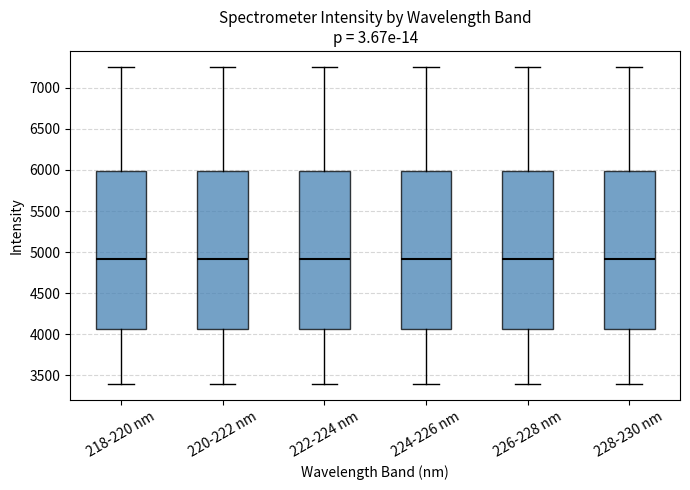

Reading left to right, read every box against the y-axis: the position of its median line, the range the box covers, and the ends of its whiskers. The values are not printed on the chart, so give them approximately, as read against the axis.

218-220 nm: median 4900, box 4050 to 6000, whiskers 3400 to 7250
220-222 nm: median 4900, box 4050 to 6000, whiskers 3400 to 7250
222-224 nm: median 4900, box 4050 to 6000, whiskers 3400 to 7250
224-226 nm: median 4900, box 4050 to 6000, whiskers 3400 to 7250
226-228 nm: median 4900, box 4050 to 6000, whiskers 3400 to 7250
228-230 nm: median 4900, box 4050 to 6000, whiskers 3400 to 7250